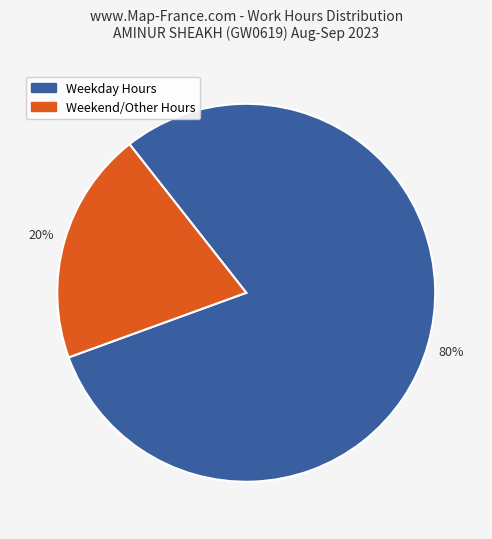

How many slices are in this pie chart?

2